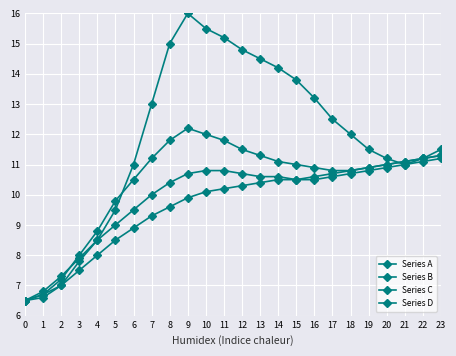

Which has a higher value, 23 or 6?

23